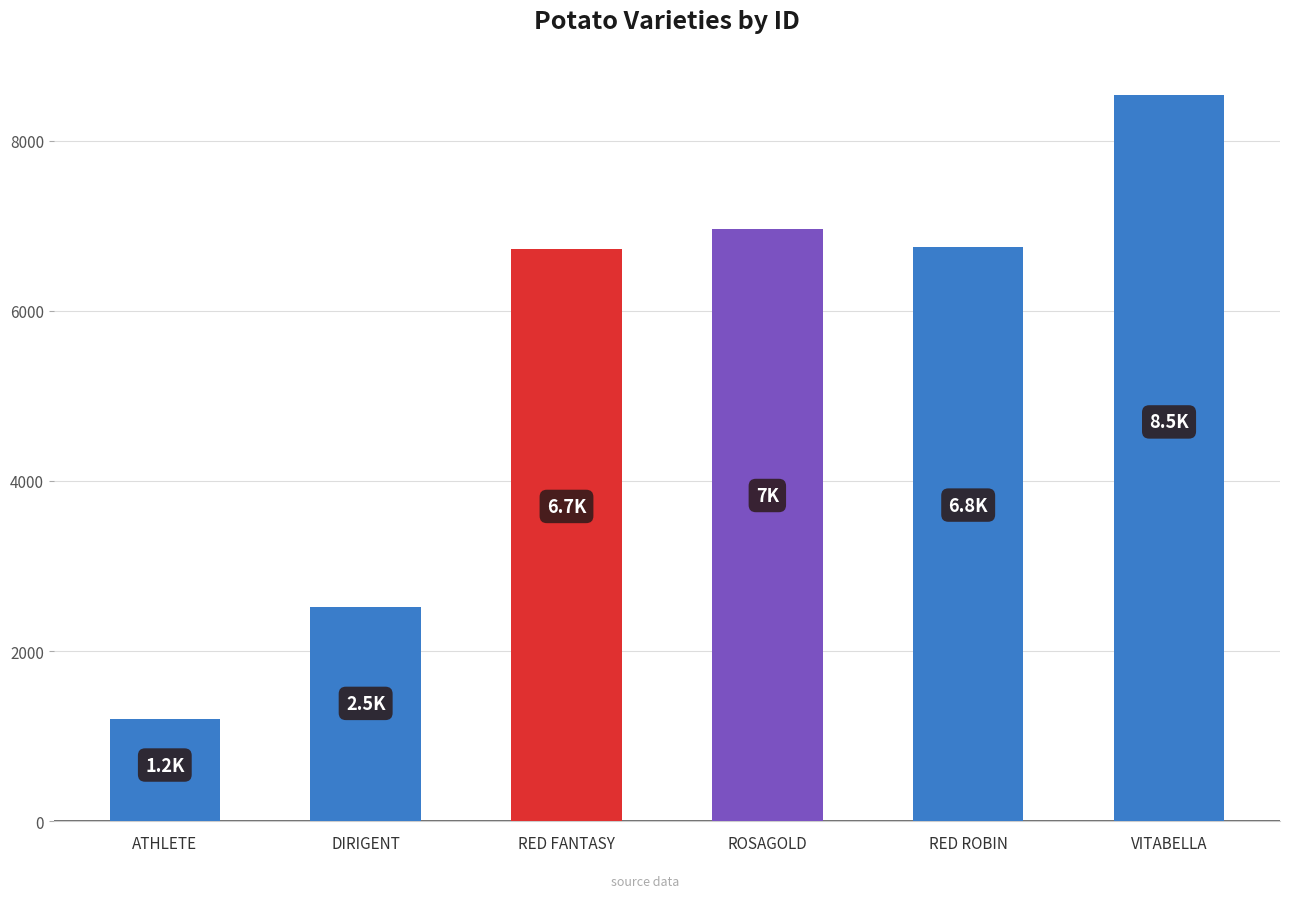

What is the label of the 3rd bar from the right?

ROSAGOLD